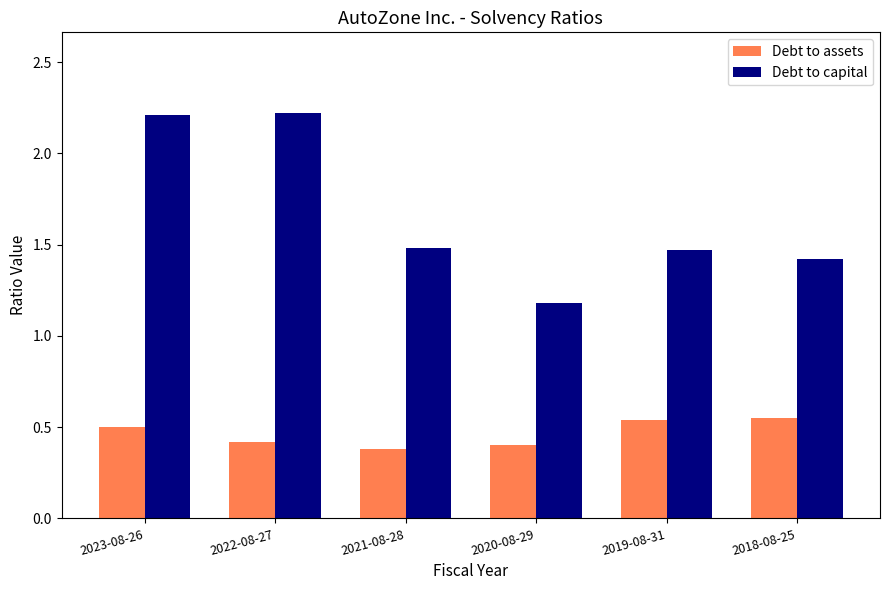

What is the difference between the highest and lowest values at 2021-08-28?

1.1